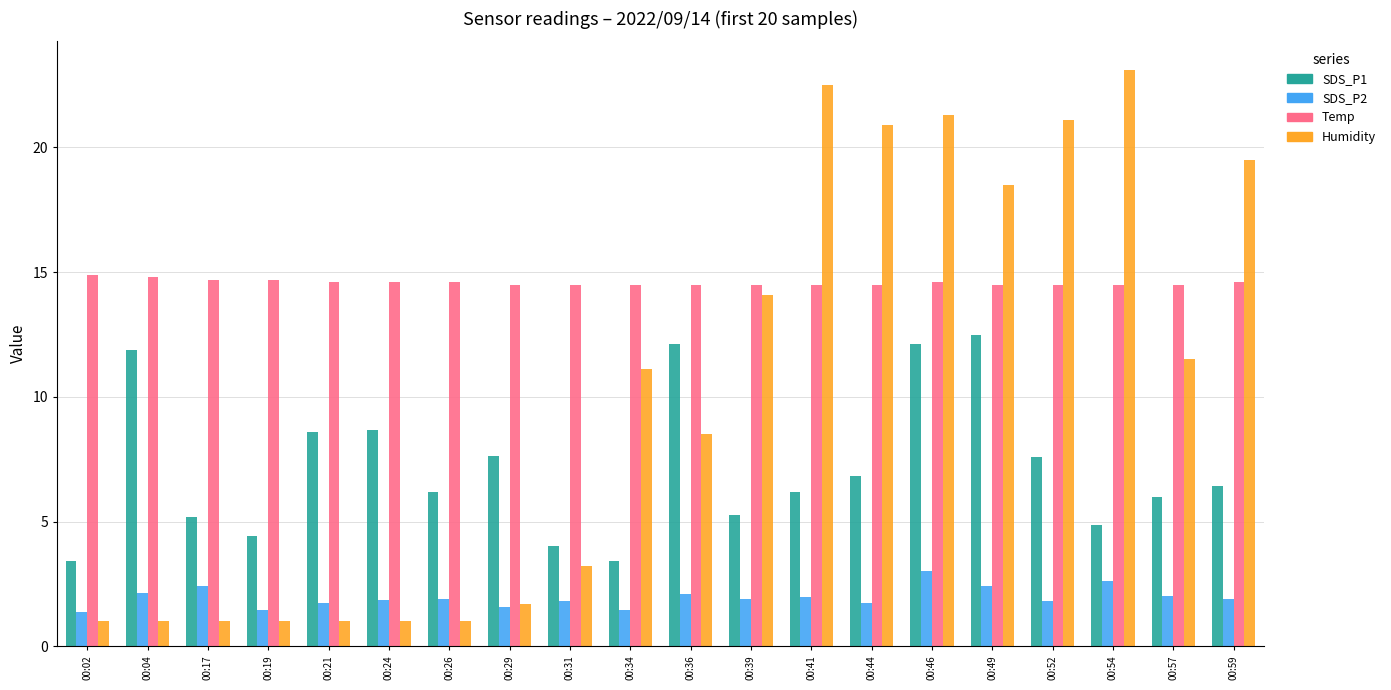

What are all the series names shown in the legend?

SDS_P1, SDS_P2, Temp, Humidity